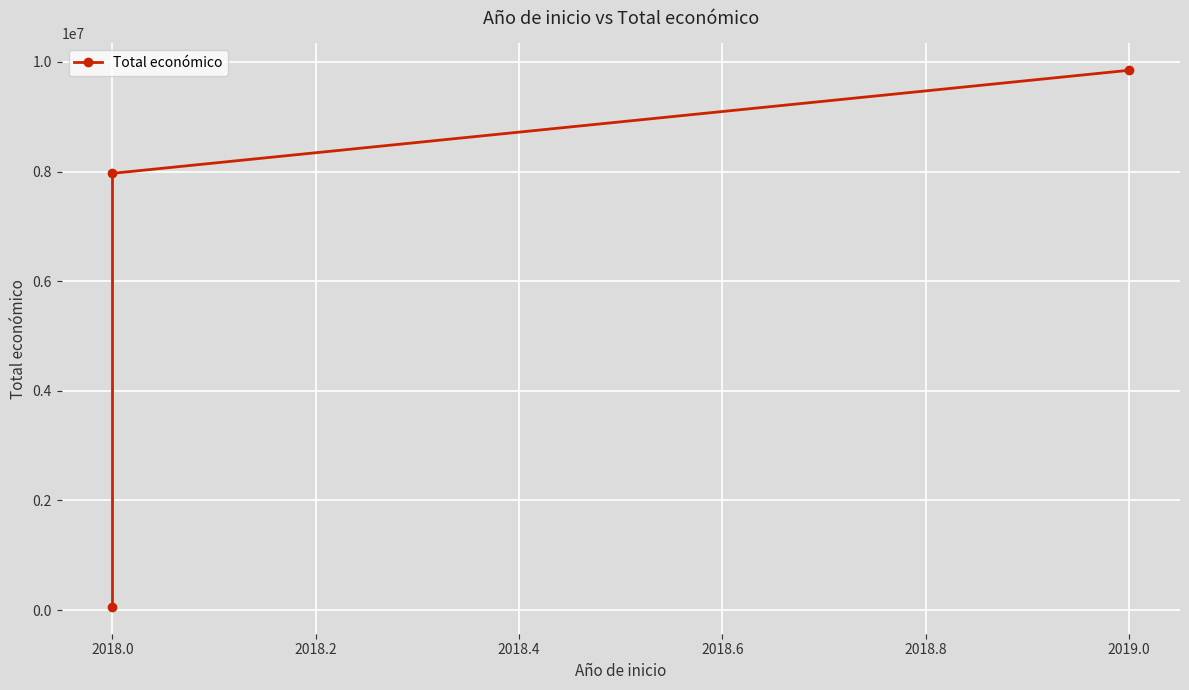

Reading left to right, what are all the values shown in this chart?

57500	7967413	9847932